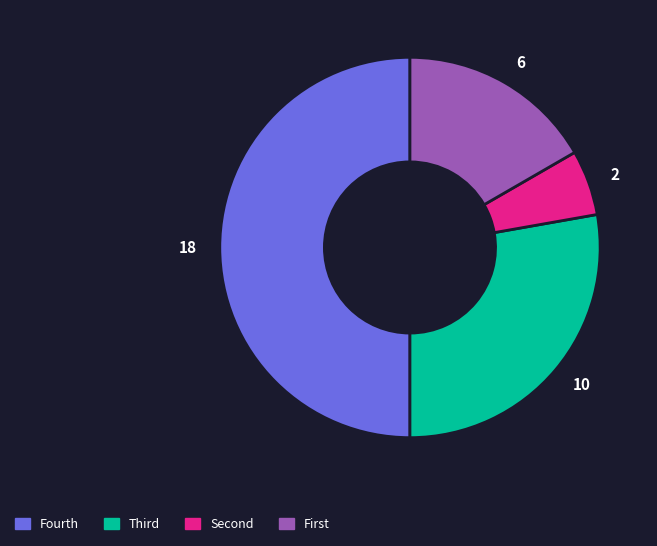

Is 10 the majority of the pie?

No